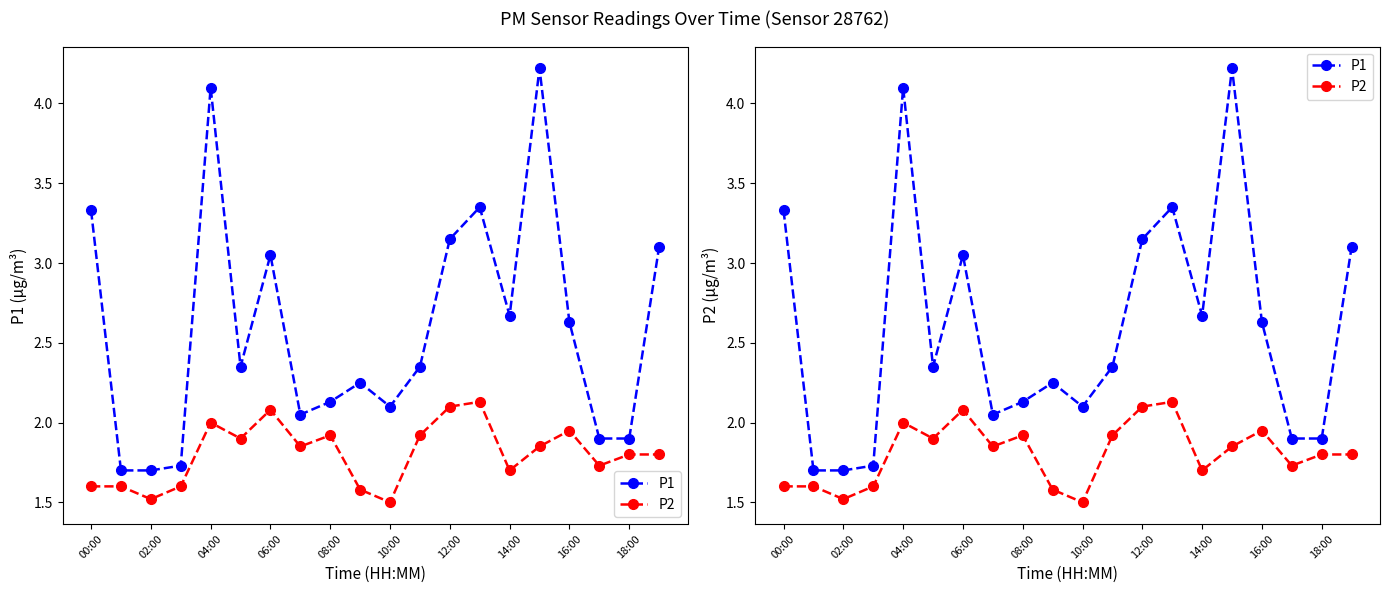

How many lines are shown in the chart?

2